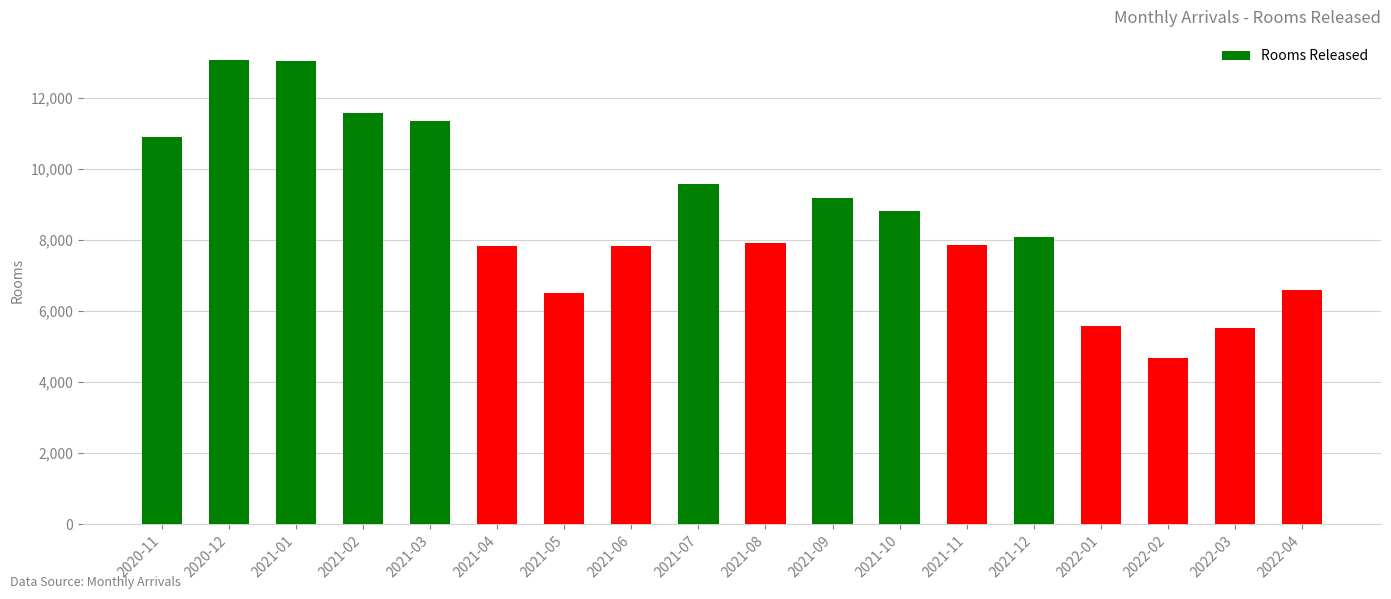

The chart shows a value of 8068 at 2021-12. True or false?

True